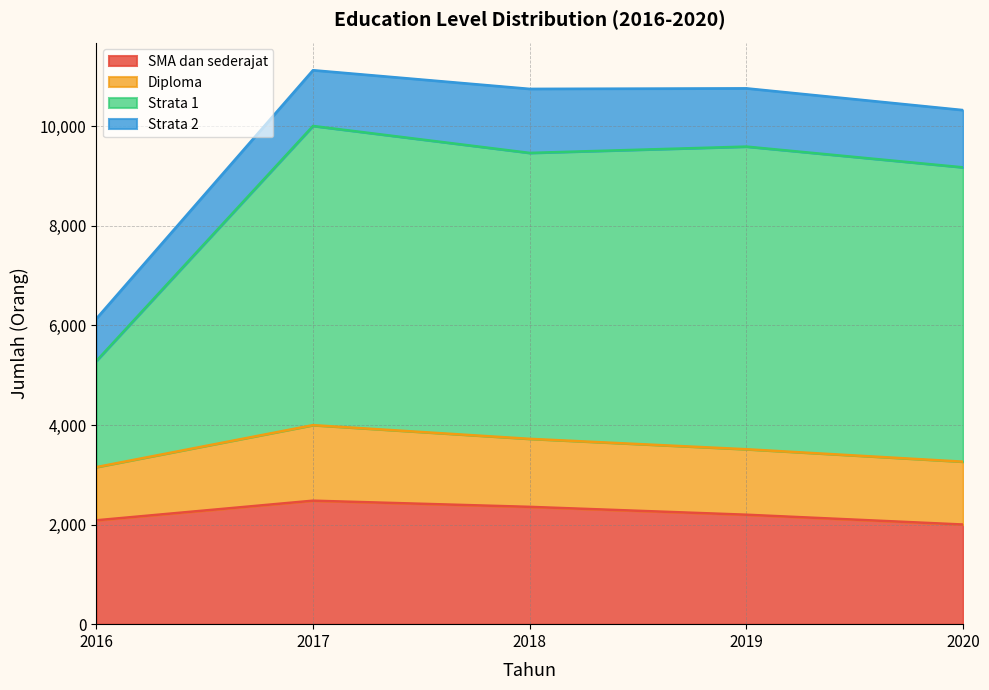

Is it true that SMA dan sederajat equals 2891 at 2016?

False